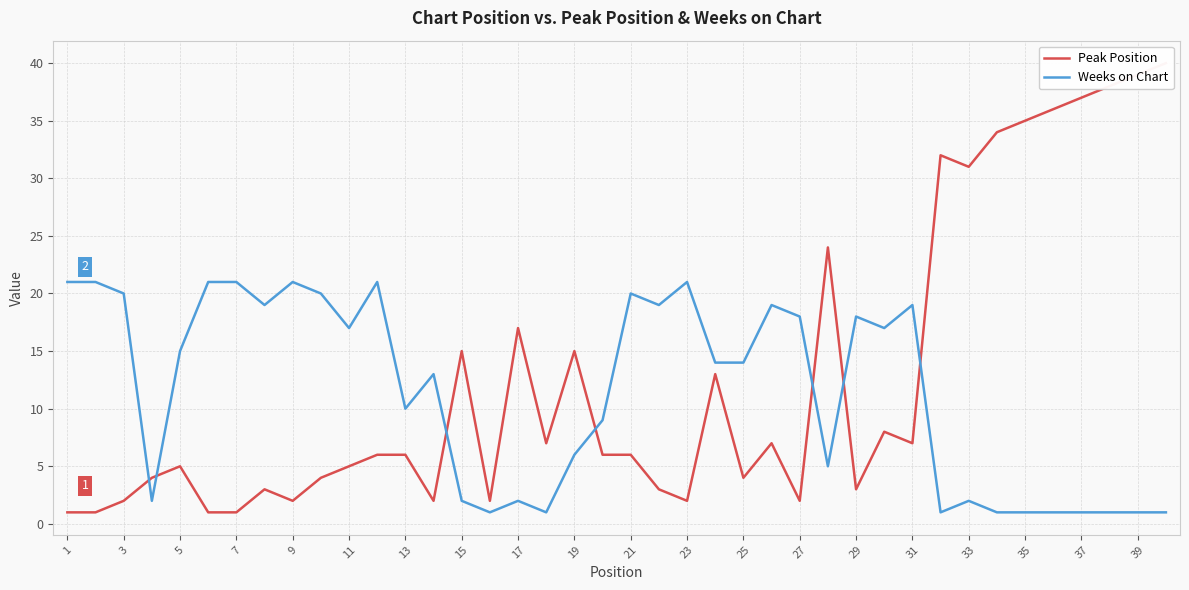

What are all the series names shown in the legend?

Peak Position, Weeks on Chart